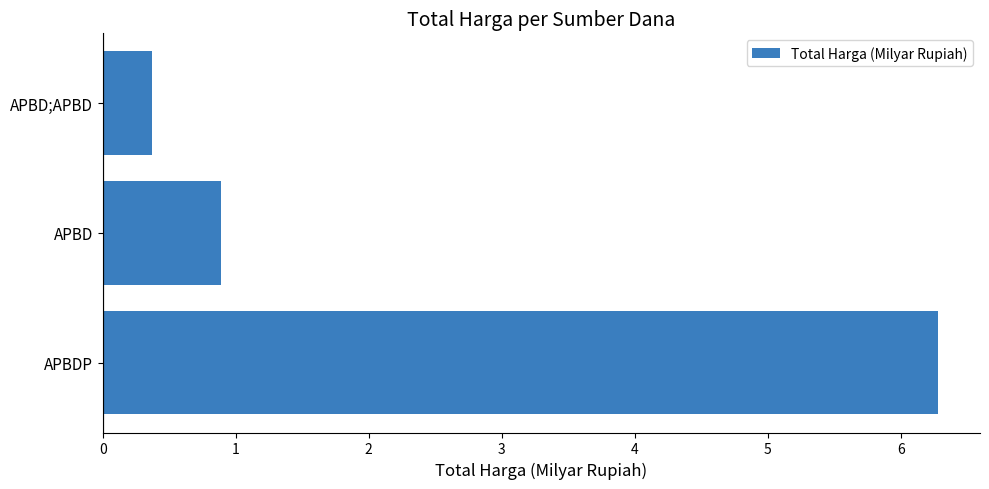

Between APBDP and APBD;APBD, which is larger?

APBDP